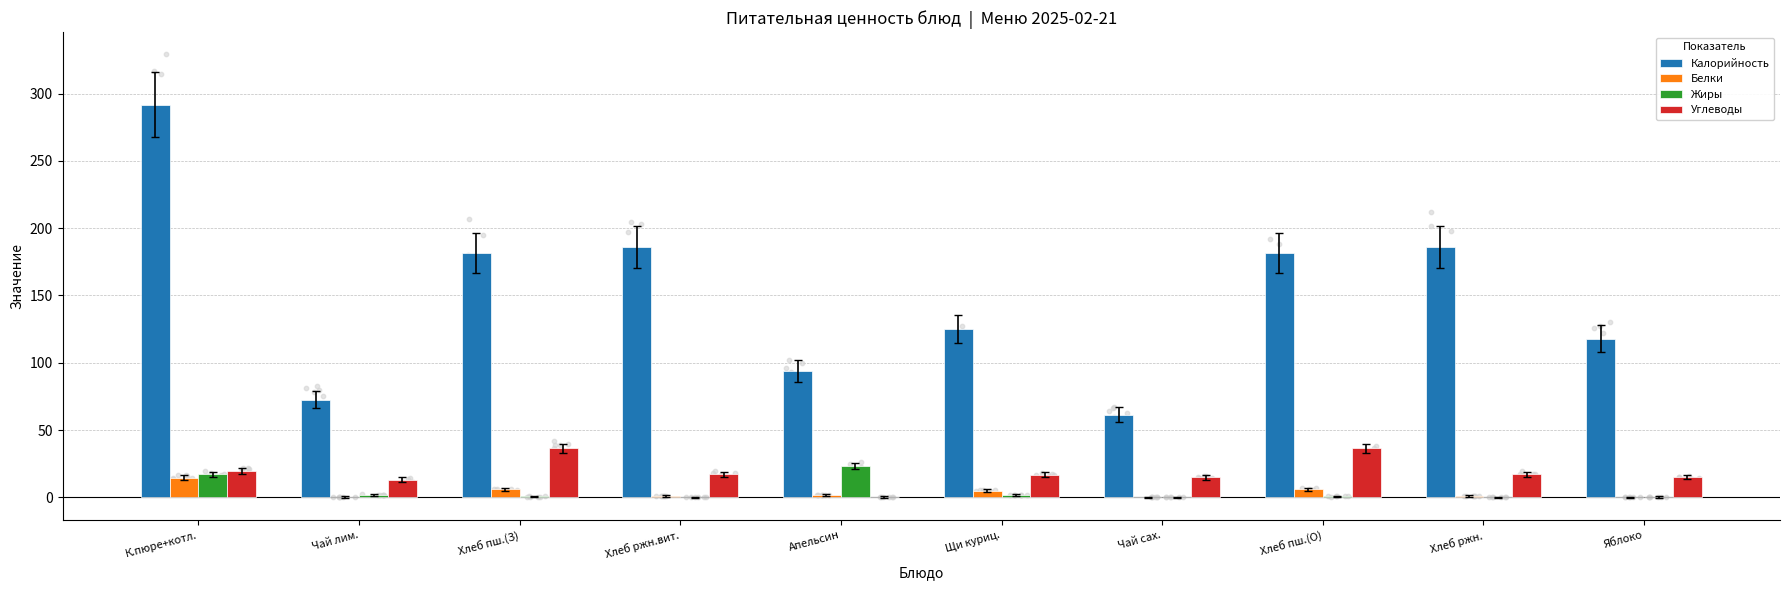

Which series contains the highest Y value?

Калорийность